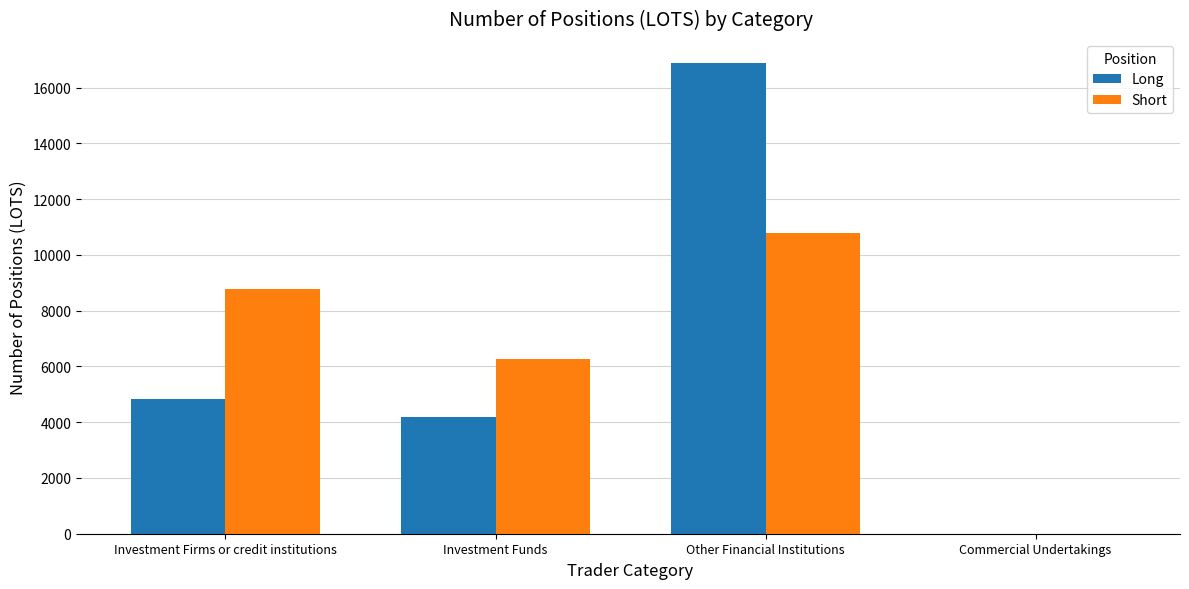

Is the value of Long at Commercial Undertakings greater than the value of Short at Investment Firms or credit institutions?

No